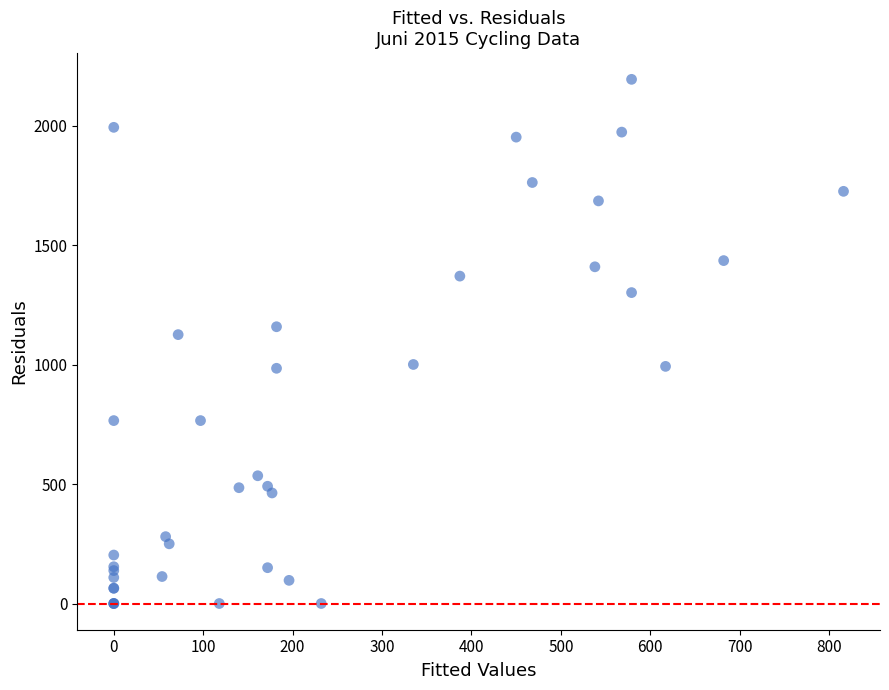

What Y value in the scatter plot is closest to 1097?

1126